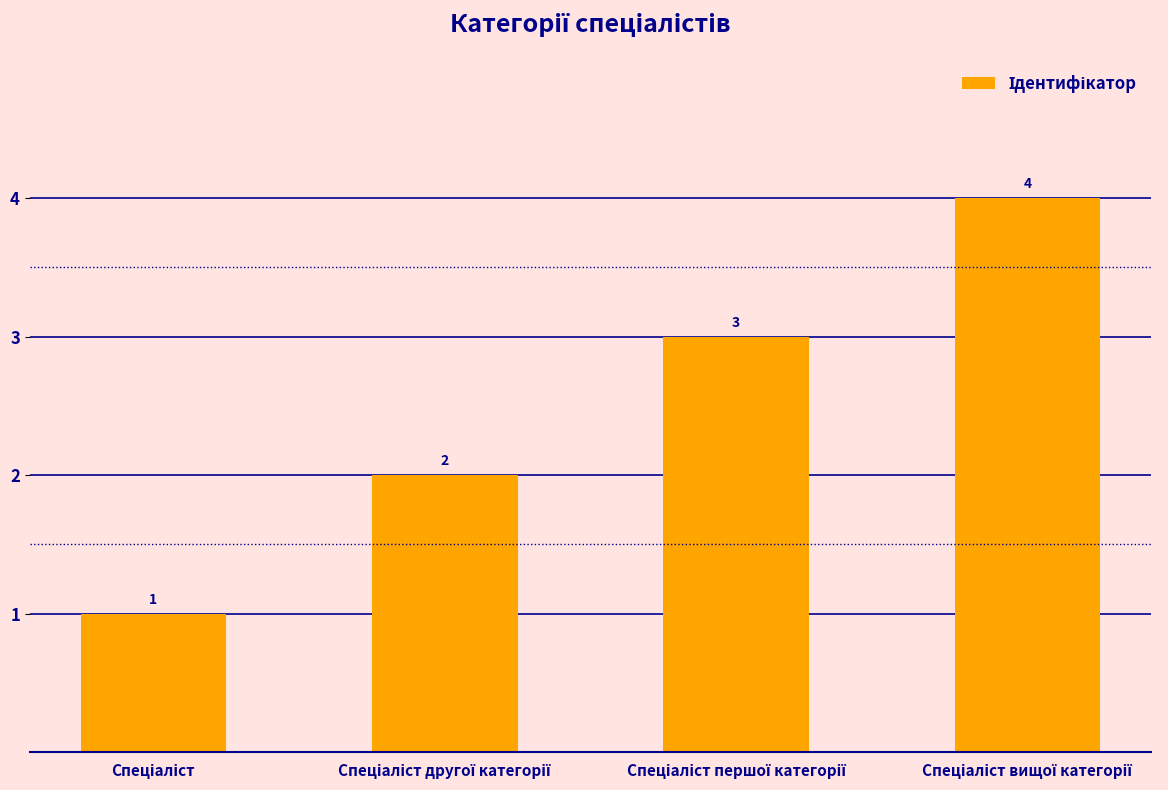

Are the bars grouped side by side (vs. stacked)?

No